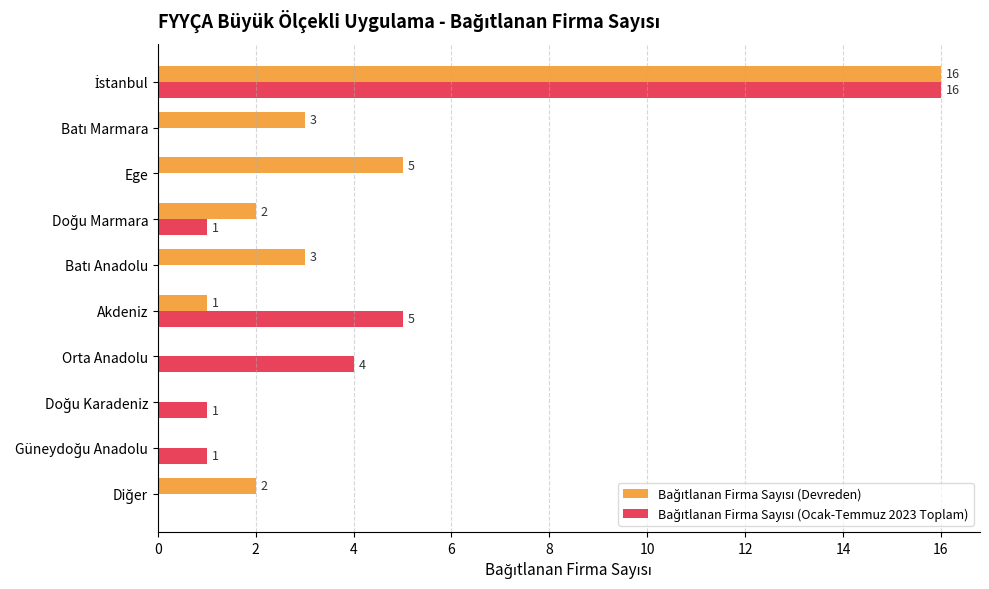

List the series in order of their overall mean, lowest first.

Bağıtlanan Firma Sayısı (Ocak-Temmuz 2023 Toplam), Bağıtlanan Firma Sayısı (Devreden)